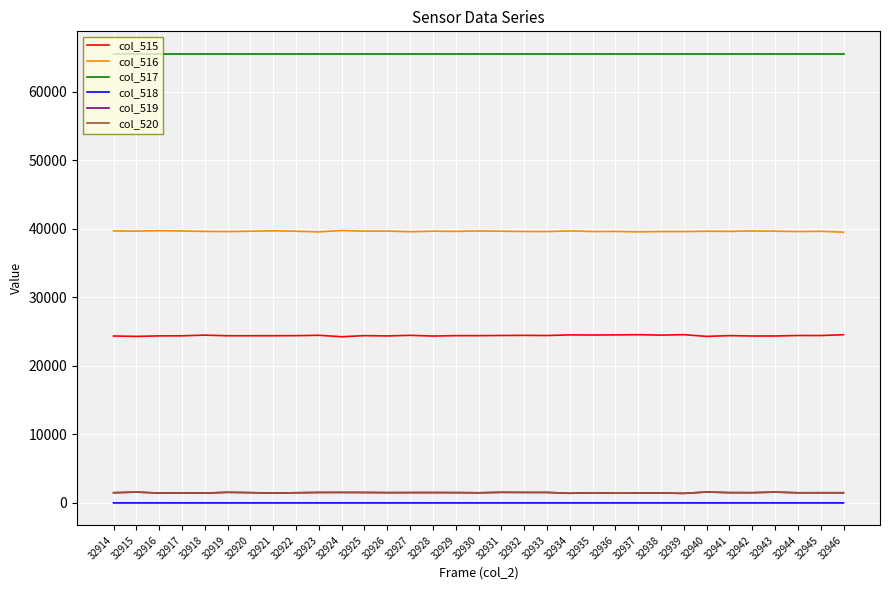

True or false: col_516 and col_517 intersect in this chart.

False